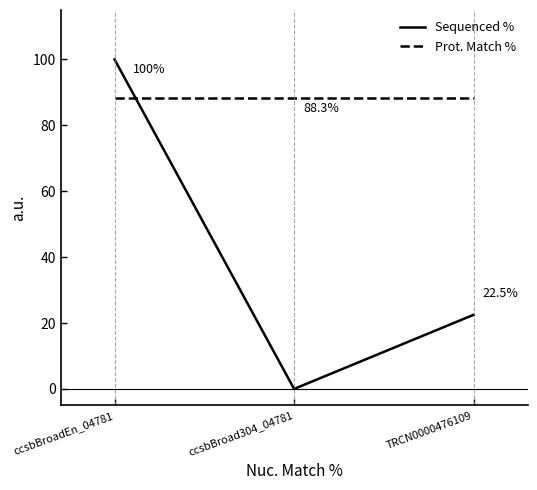

How many values in the Sequenced % series are below 22?

1